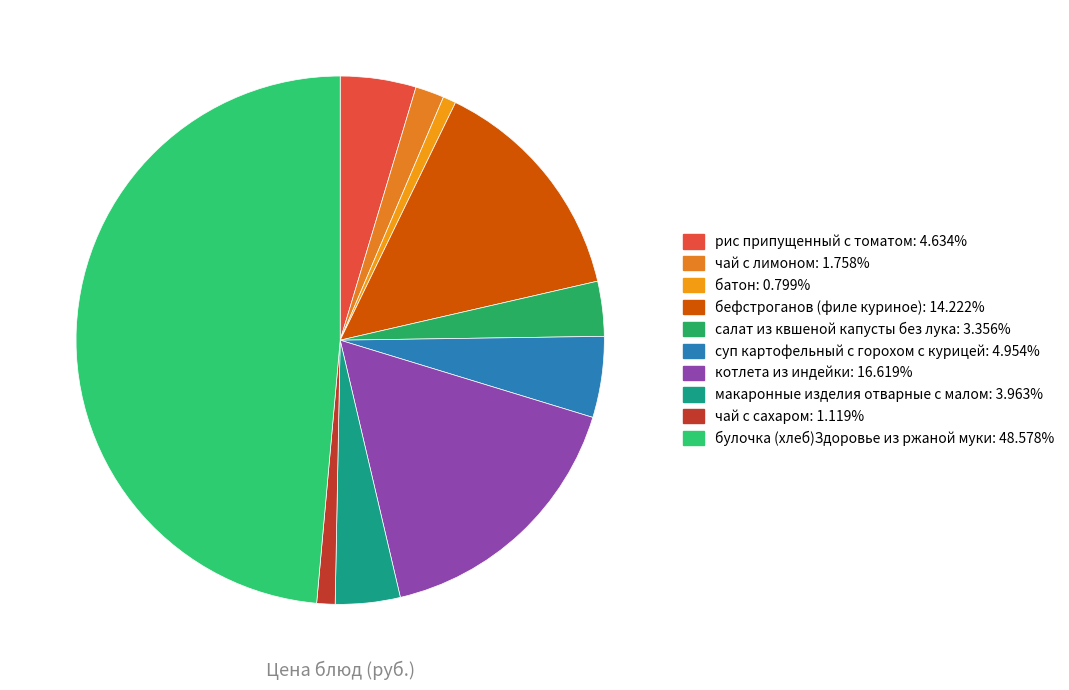

Is it true that рис припущенный с томатом is 14% of the pie?

False